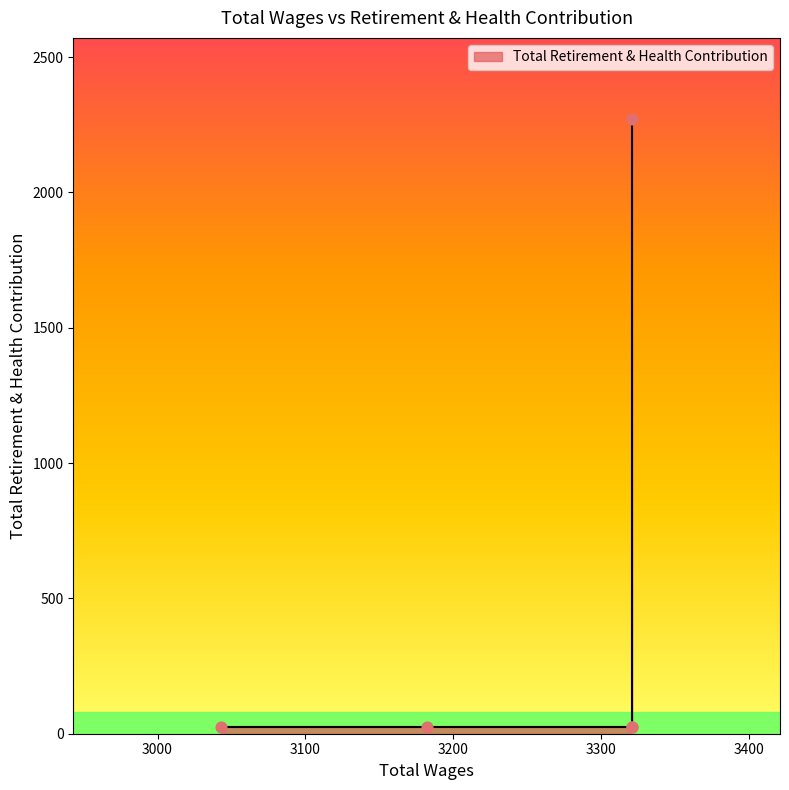

Between 3321.0 and 3321.0, which is larger?

3321.0